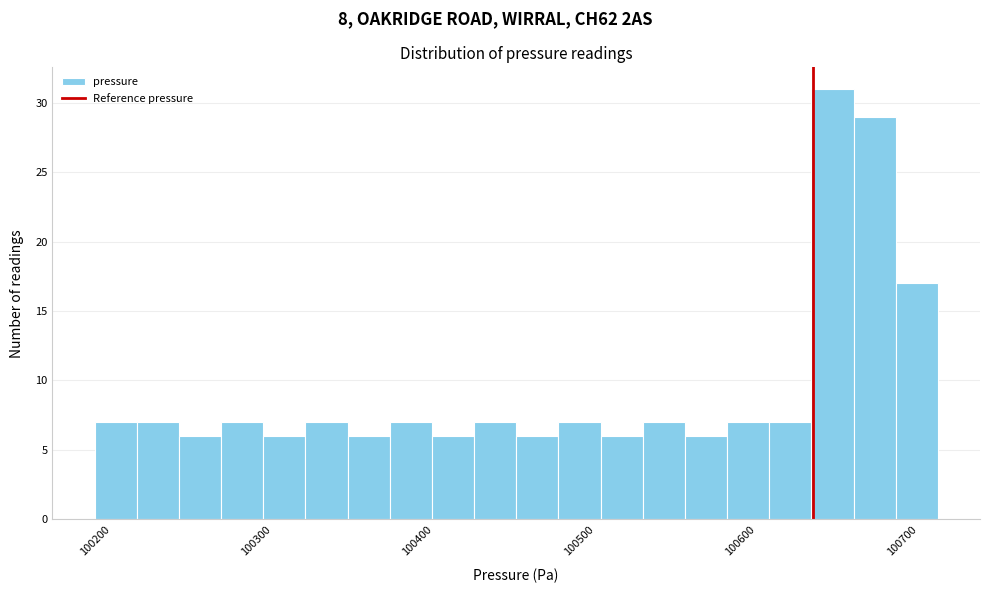

Around what value on the x-axis is the tallest bar? Give the approximate position of its centre, as read against the axis.

100660